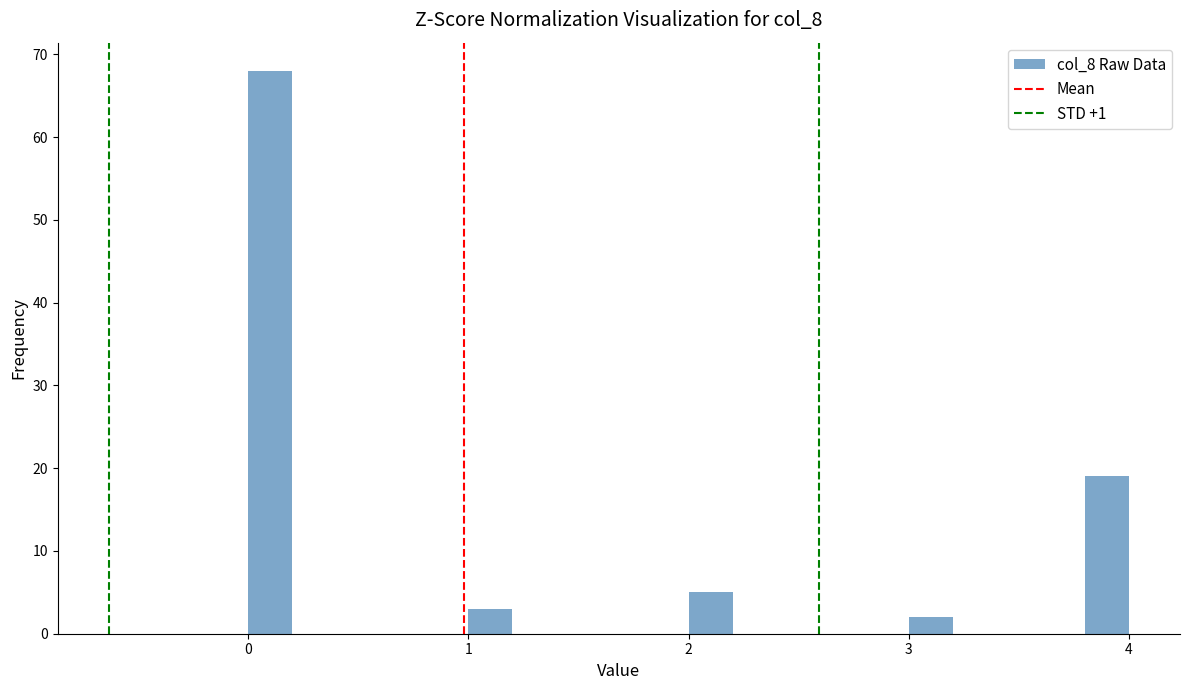

Around what value on the x-axis is the tallest bar? Give the approximate position of its centre, as read against the axis.

0.1